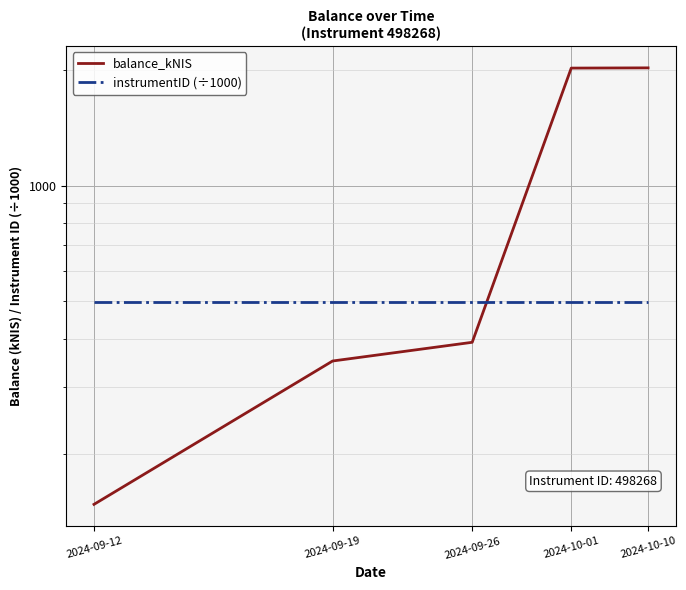

What are all the series names shown in the legend?

balance_kNIS, instrumentID (÷1000)